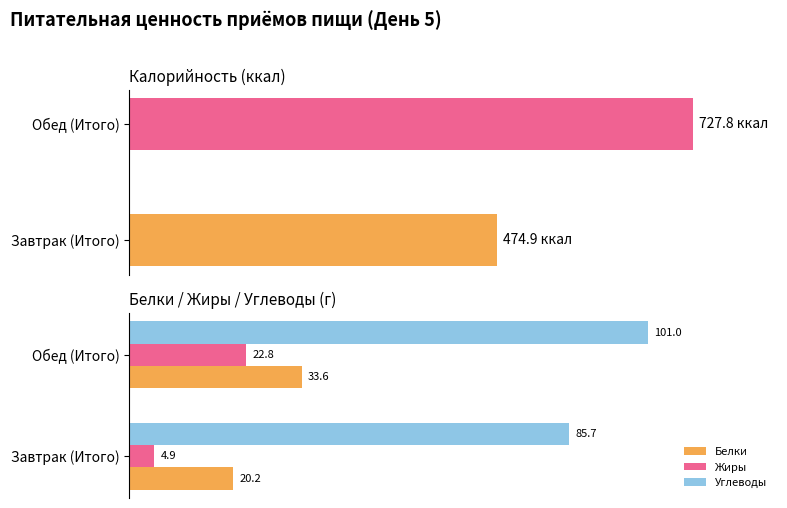

List the labels in order of Углеводы value, smallest first.

Завтрак (Итого), Обед (Итого)